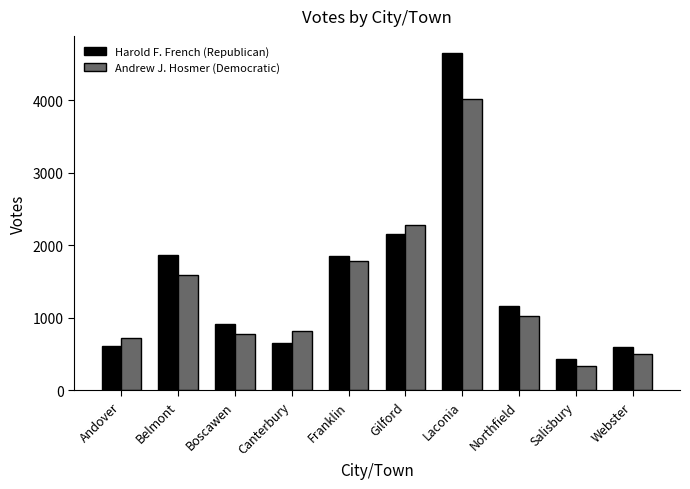

What is the difference between the maximum and minimum values in the Andrew J. Hosmer (Democratic) series?

3677